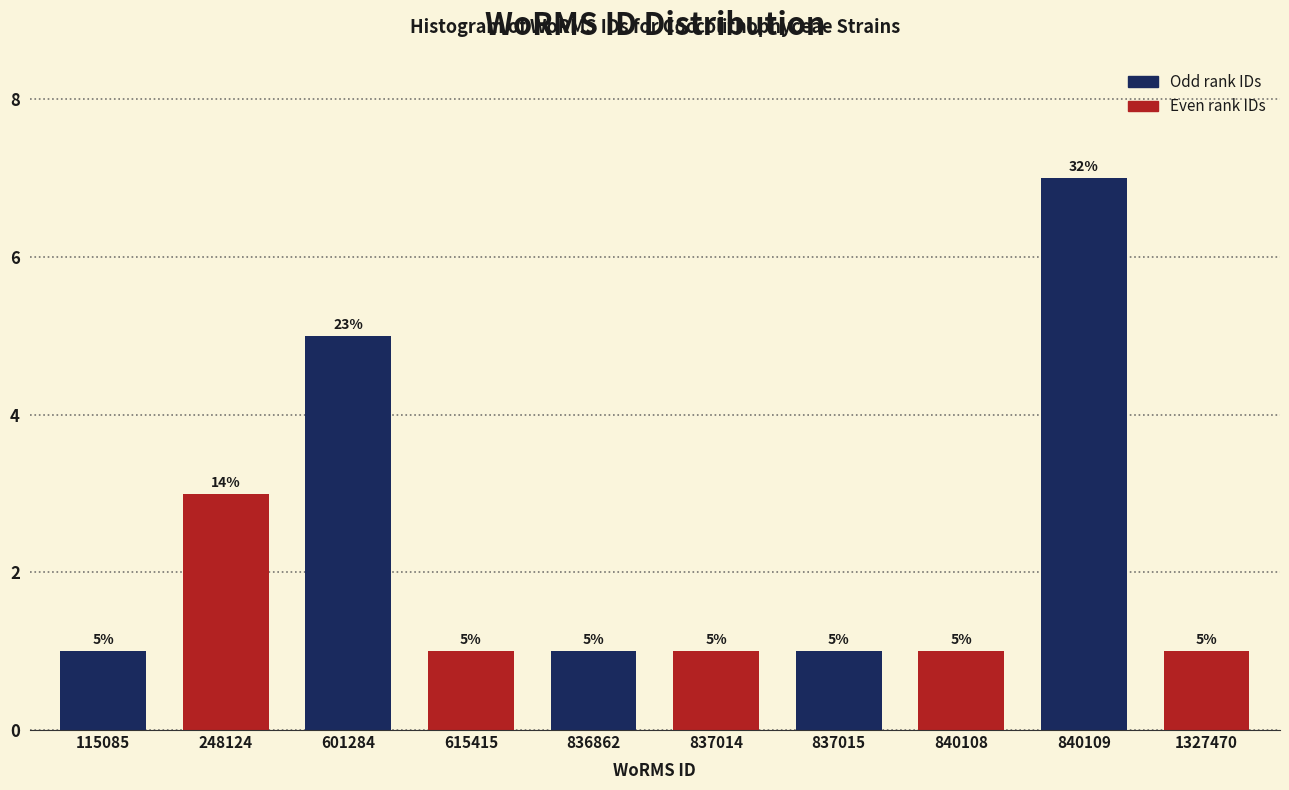

Reading left to right, transcribe all the data shown in this chart.

1	3	5	1	1	1	1	1	7	1